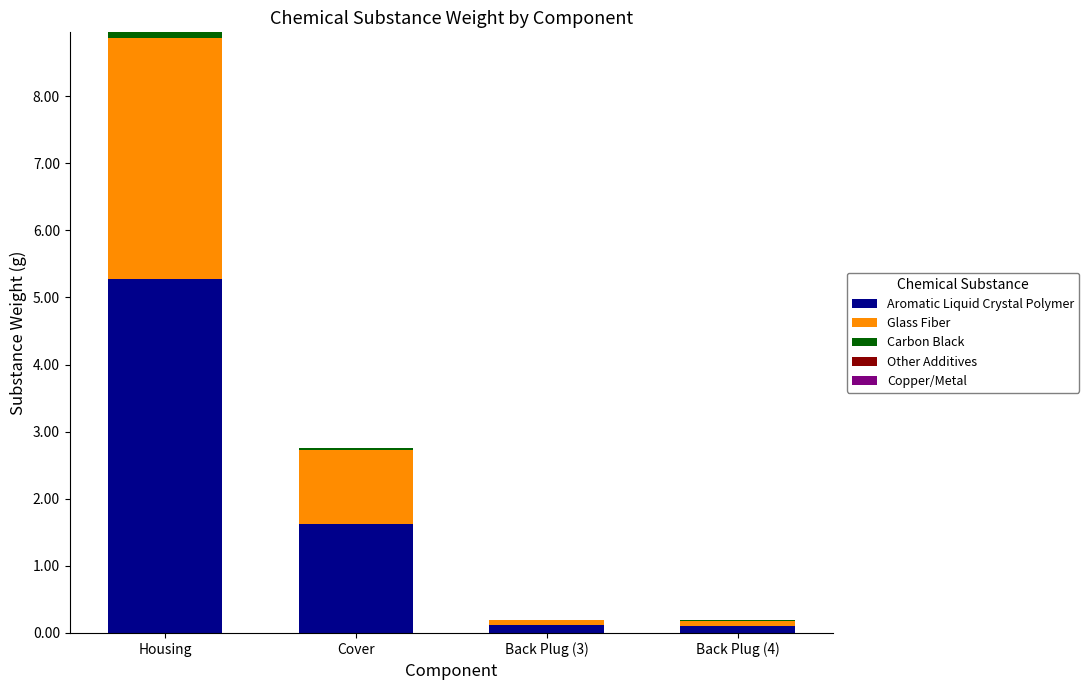

True or false: Aromatic Liquid Crystal Polymer has a value of 9.1 at Housing.

False